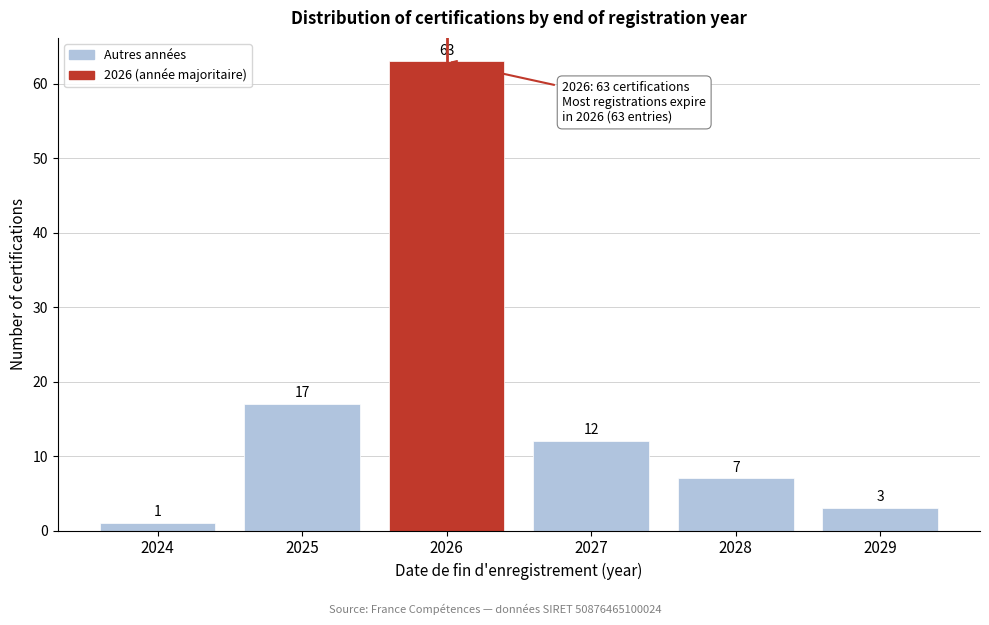

Reading right to left, extract all data points from this chart.

2029=3	2028=7	2027=12	2026=63	2025=17	2024=1